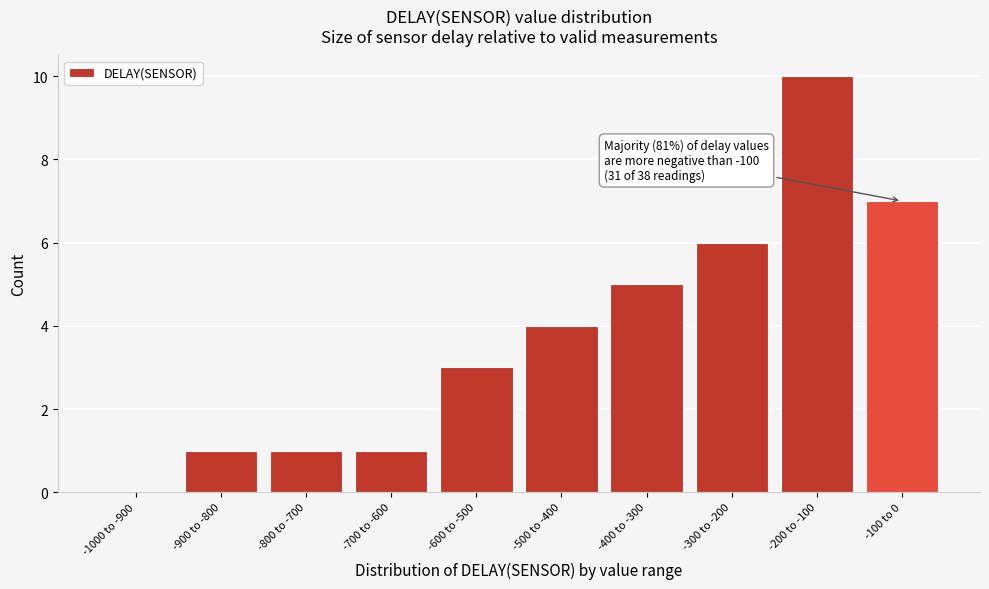

Reading left to right, transcribe all the data shown in this chart.

-1000 to -900=0	-900 to -800=1	-800 to -700=1	-700 to -600=1	-600 to -500=3	-500 to -400=4	-400 to -300=5	-300 to -200=6	-200 to -100=10	-100 to 0=7